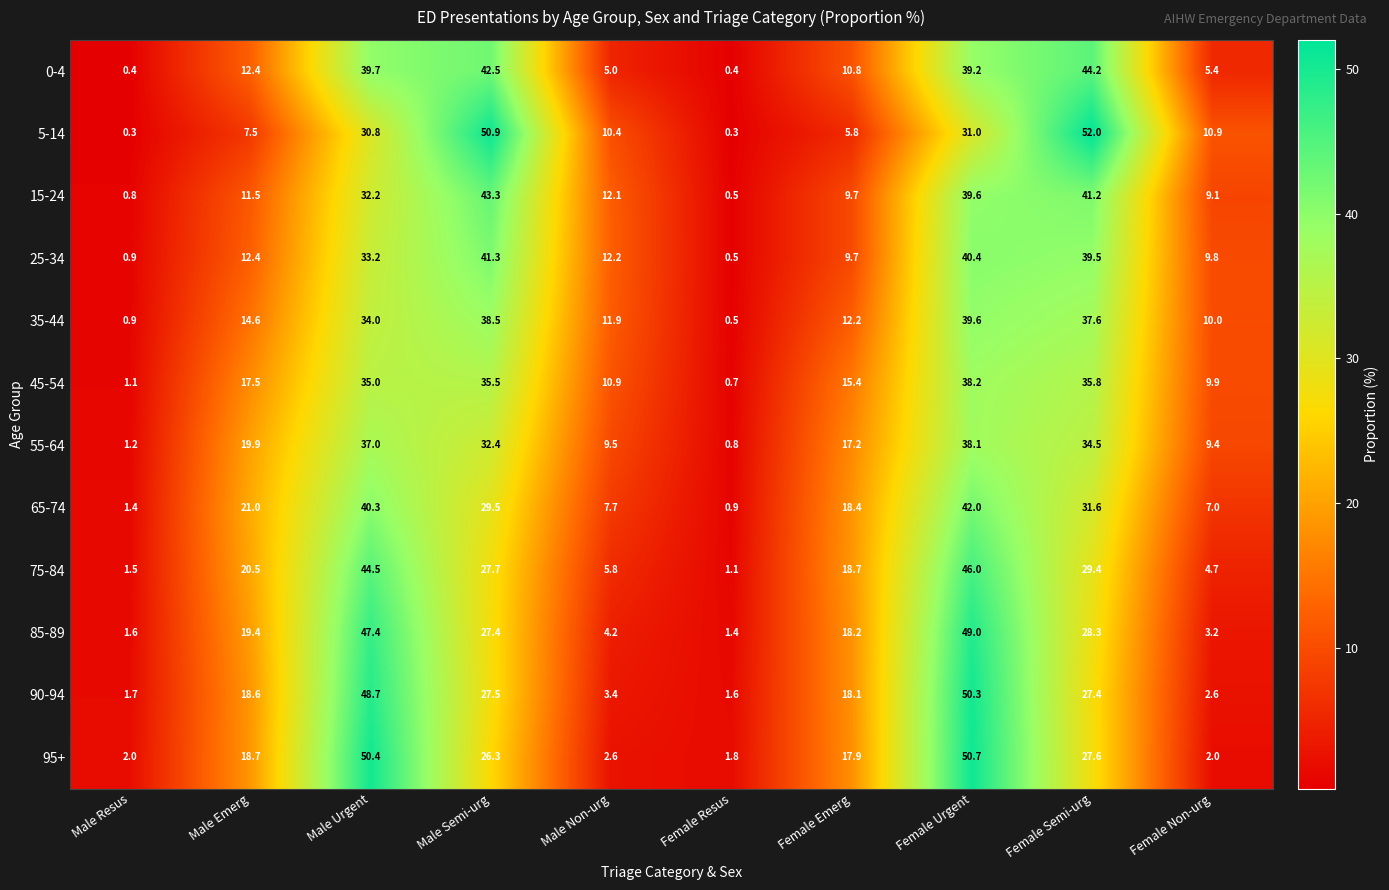

The 25-34 series shows 17.3 at Male Emerg. True or false?

False